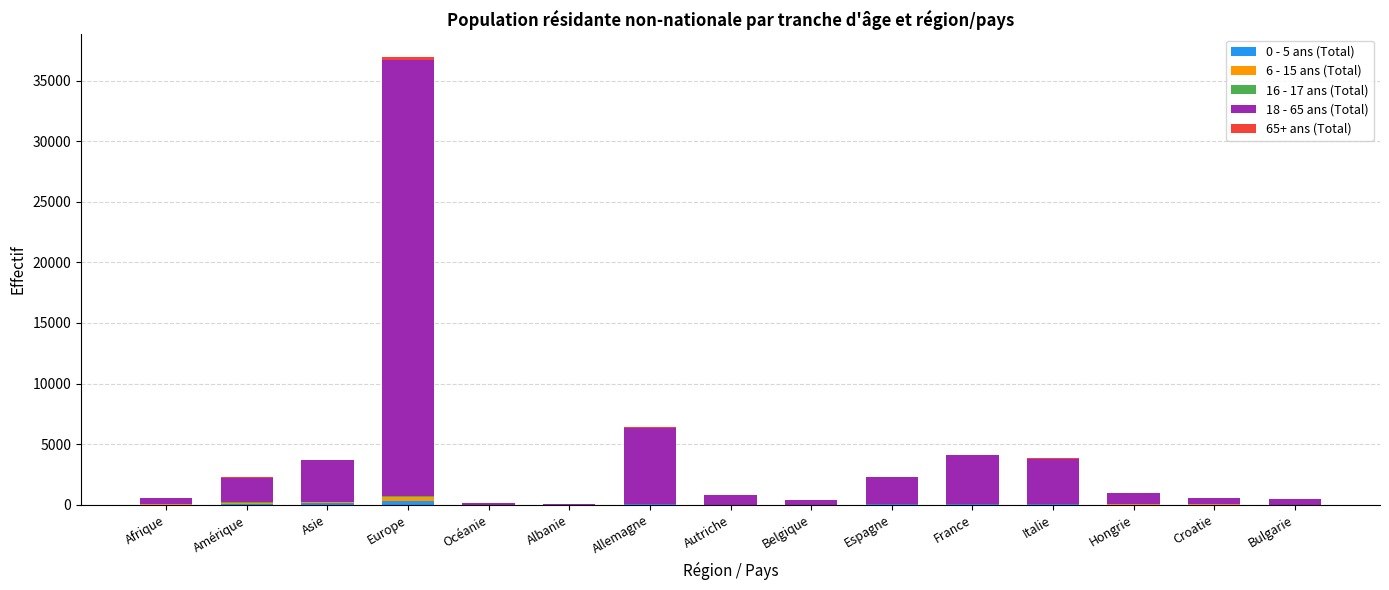

What is the approximate value of 0 - 5 ans (Total) at Hongrie?

5